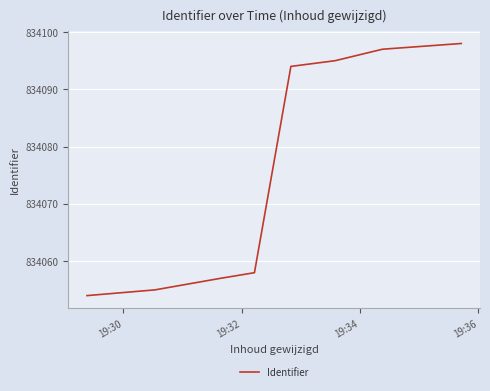

What is the difference between the second highest and minimum values?

43